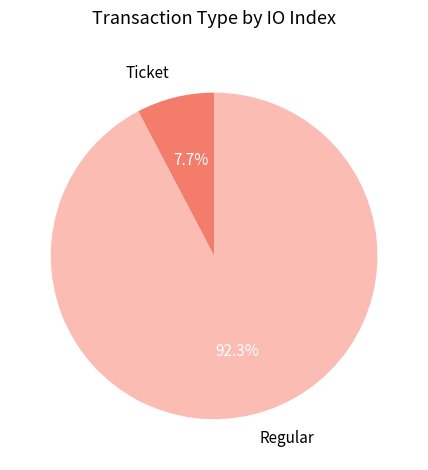

Do Regular and Ticket together represent more than half of the pie?

Yes